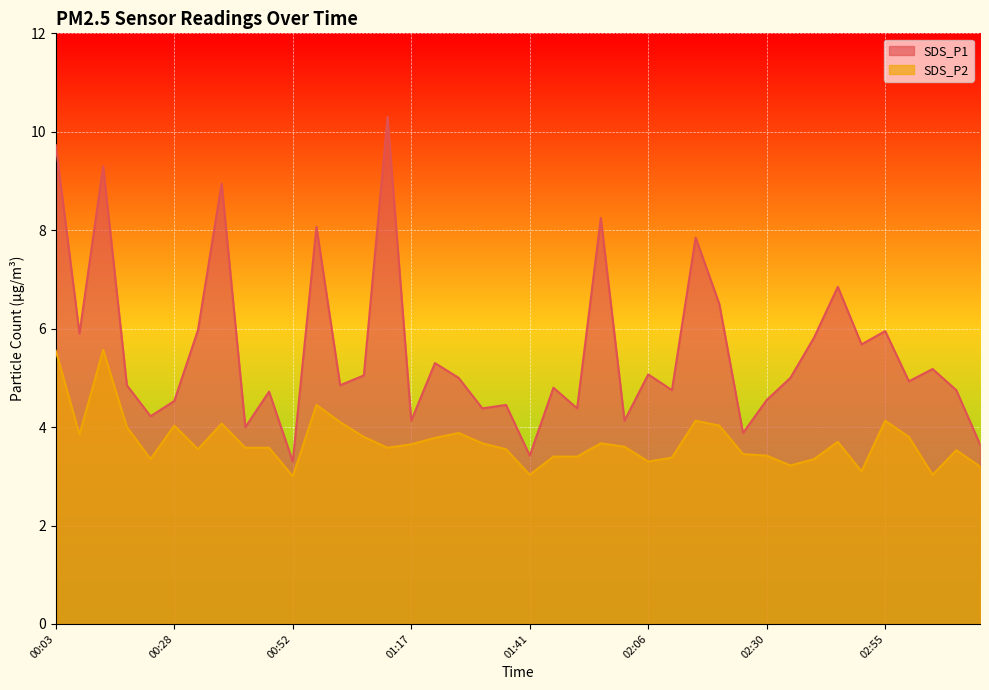

What is the maximum value for SDS_P1?

10.3